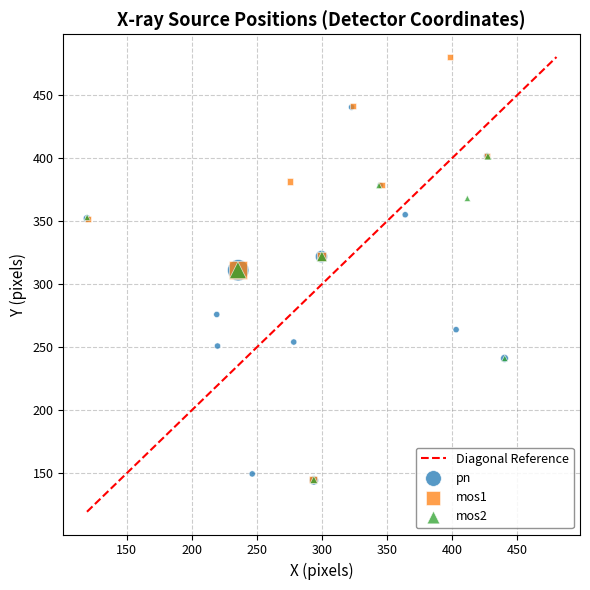

Which series reaches the maximum Y coordinate?

mos1